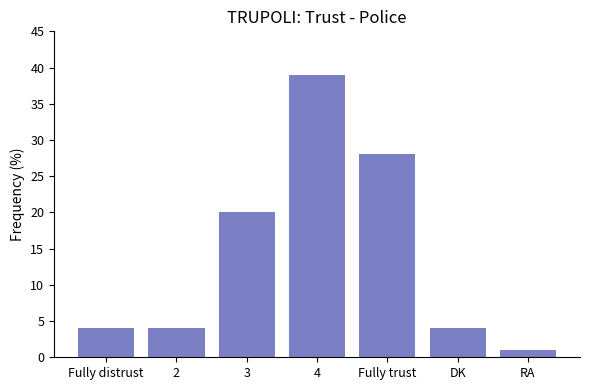

Reading left to right, transcribe all the data shown in this chart.

Fully distrust=4	2=4	3=20	4=39	Fully trust=28	DK=4	RA=1